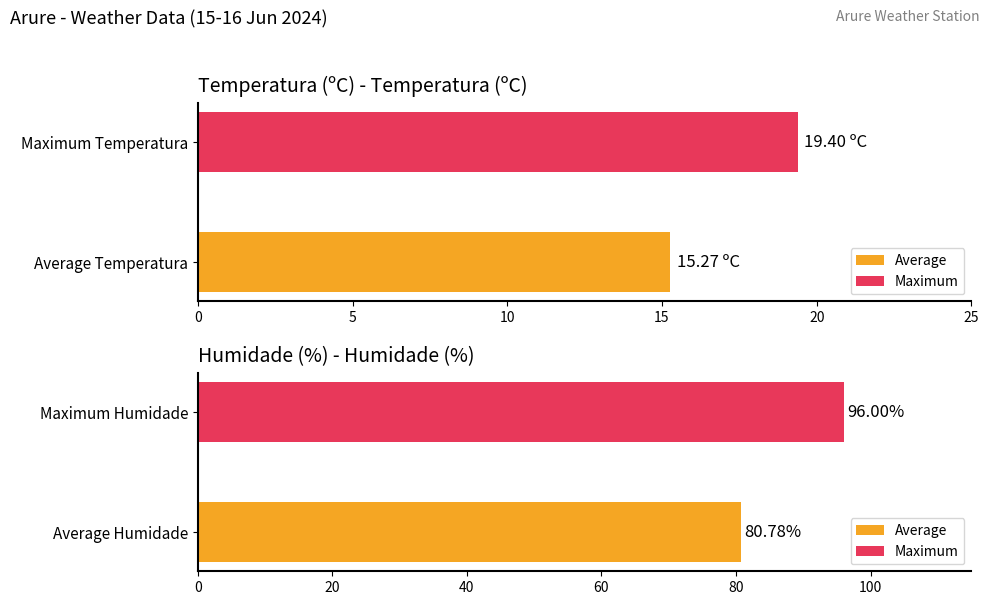

How many bars are there in total?

4